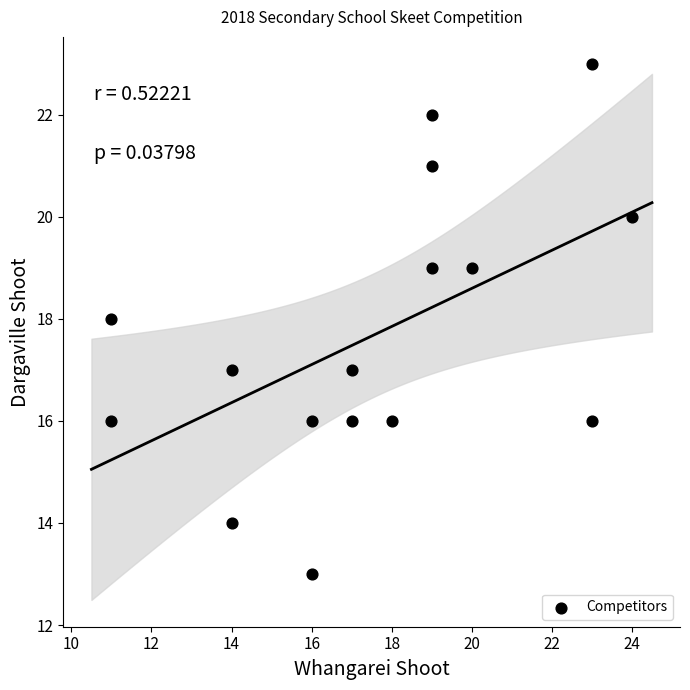

What is the range of Y values (max minus min)?

10